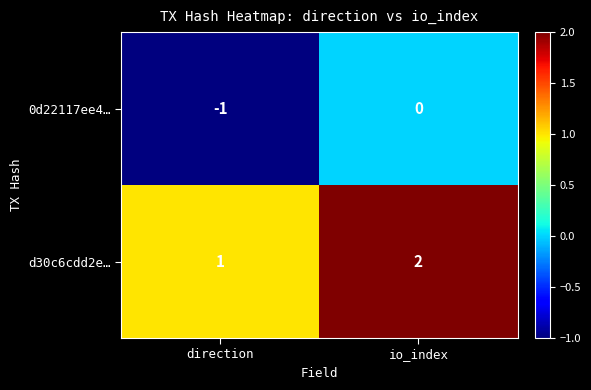

List the series in order of their overall mean, lowest first.

0d22117ee4…, d30c6cdd2e…